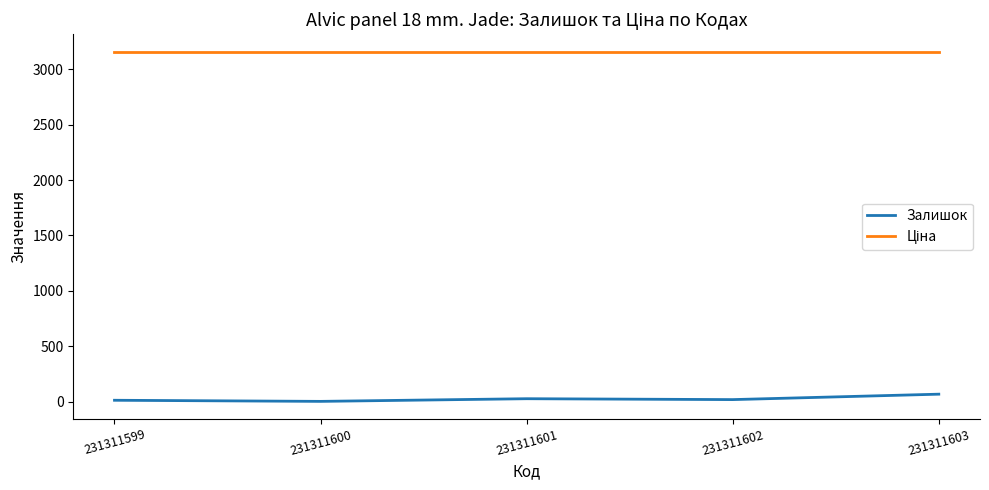

The Залишок series shows 18.0 at 231311602. True or false?

True